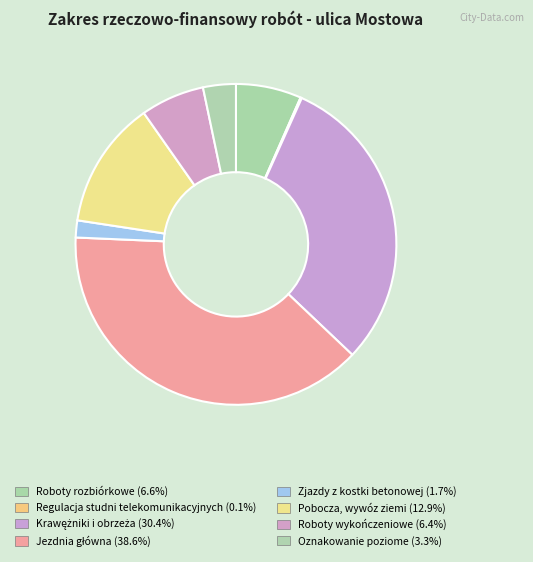

Is there a majority slice in this chart?

No